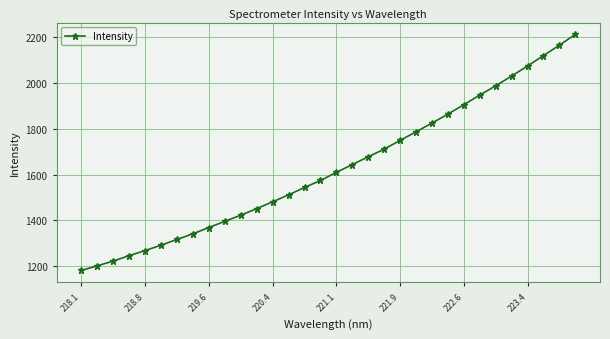

What is the sum of all values?

52122.4